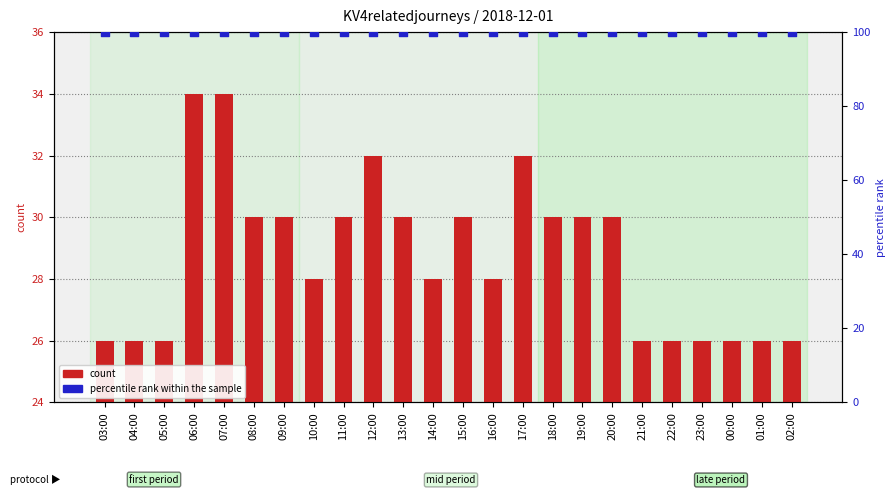

What are all the series names shown in the legend?

count, percentile rank within the sample